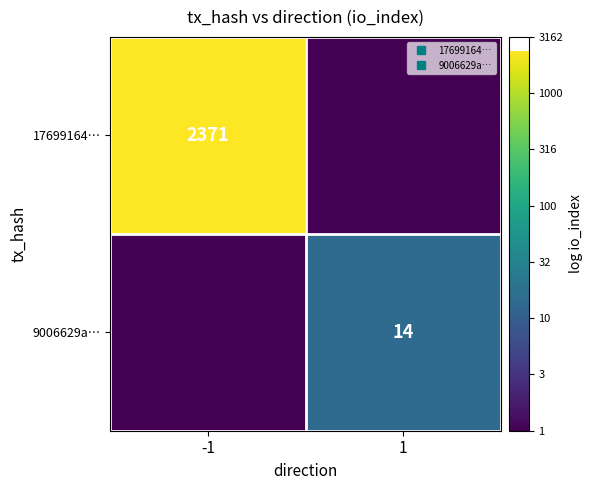

Rank the series by their average value, from lowest to highest.

9006629a…, 17699164…